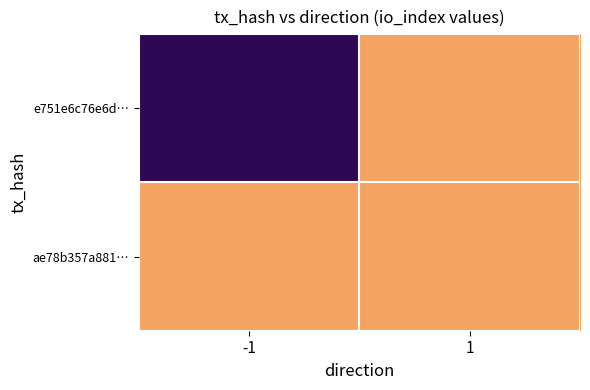

How many positive values does the e751e6c76e6d… series have?

1